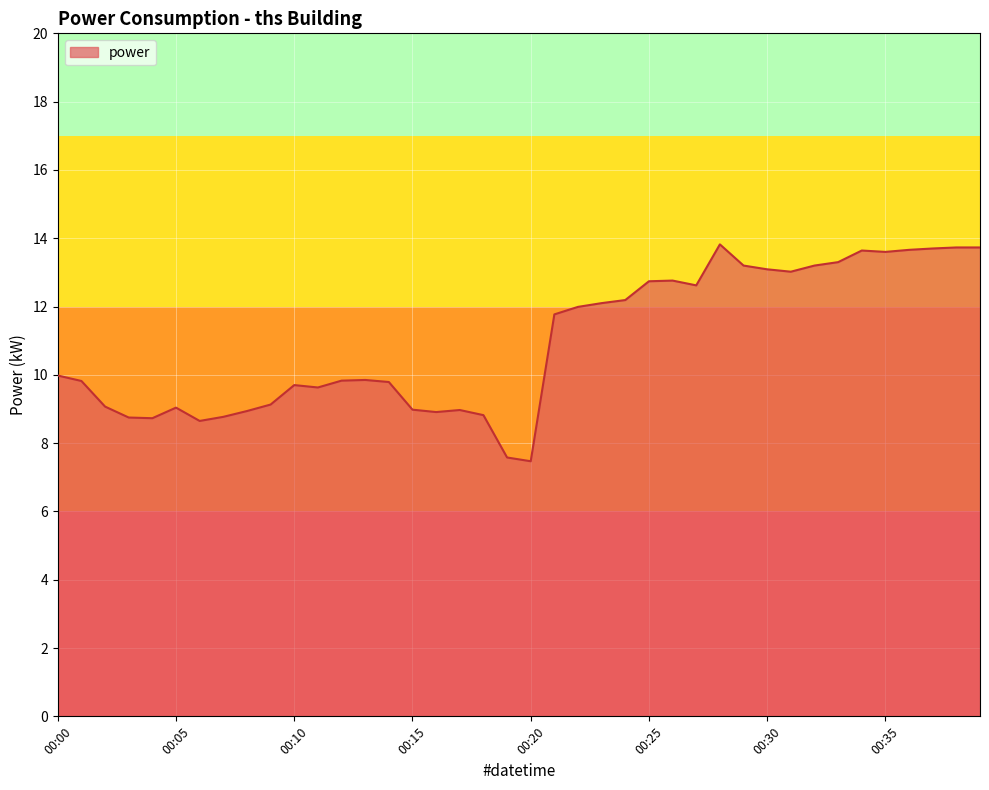

What is the minimum value shown in the chart?

7.5